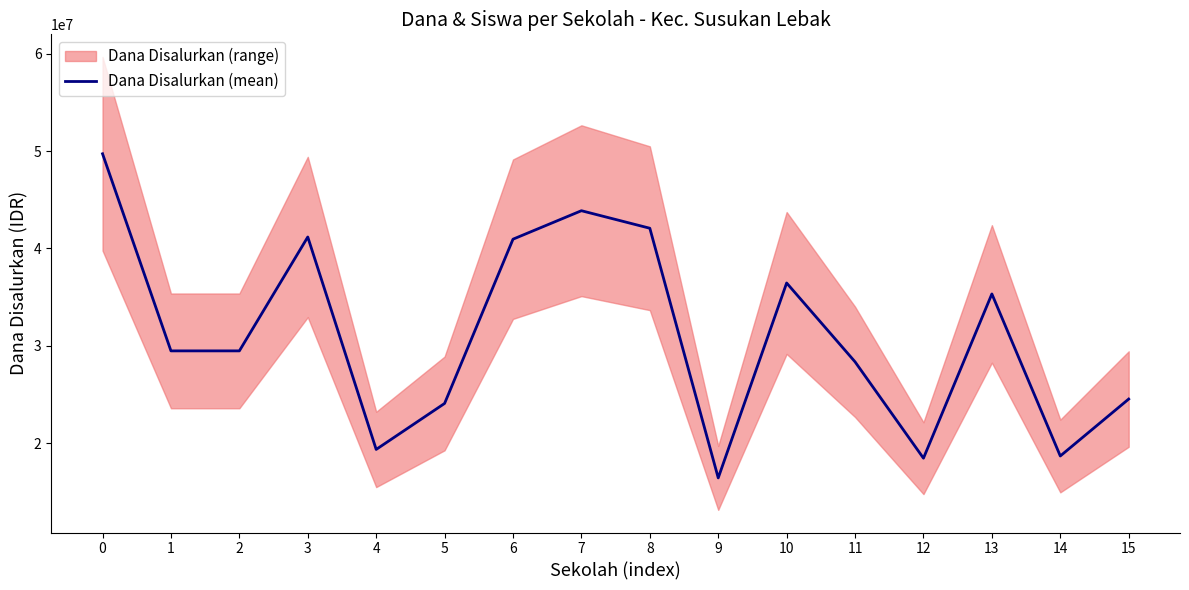

Reading right to left, list all the values displayed in this chart.

15=24525000	14=18675000	13=35325000	12=18450000	11=28350000	10=36450000	9=16425000	8=42075000	7=43875000	6=40950000	5=24075000	4=19350000	3=41175000	2=29475000	1=29475000	0=49725000